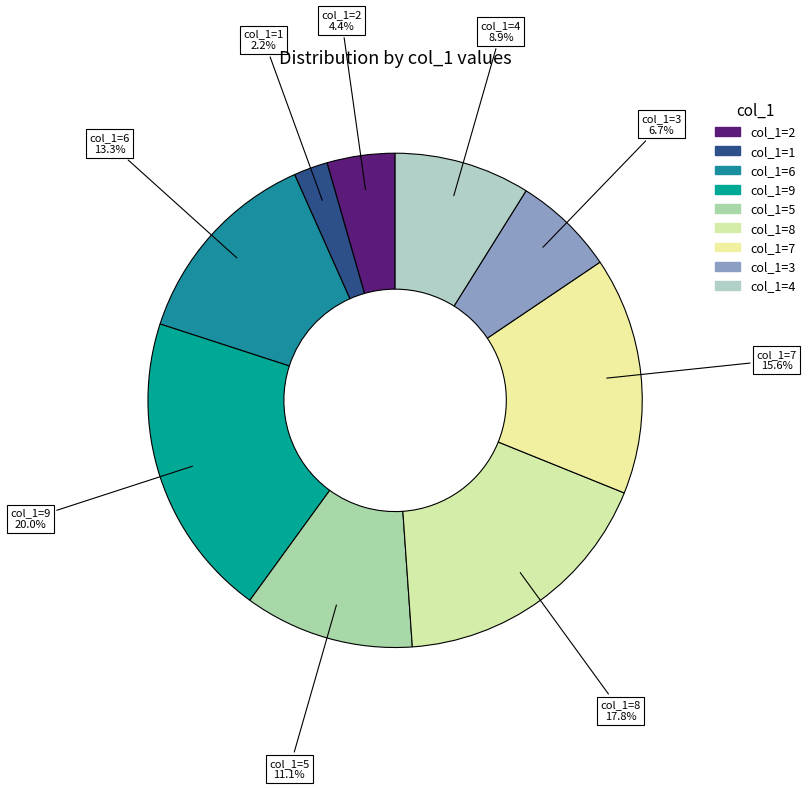

What is the largest slice in the pie chart?

col_1=9